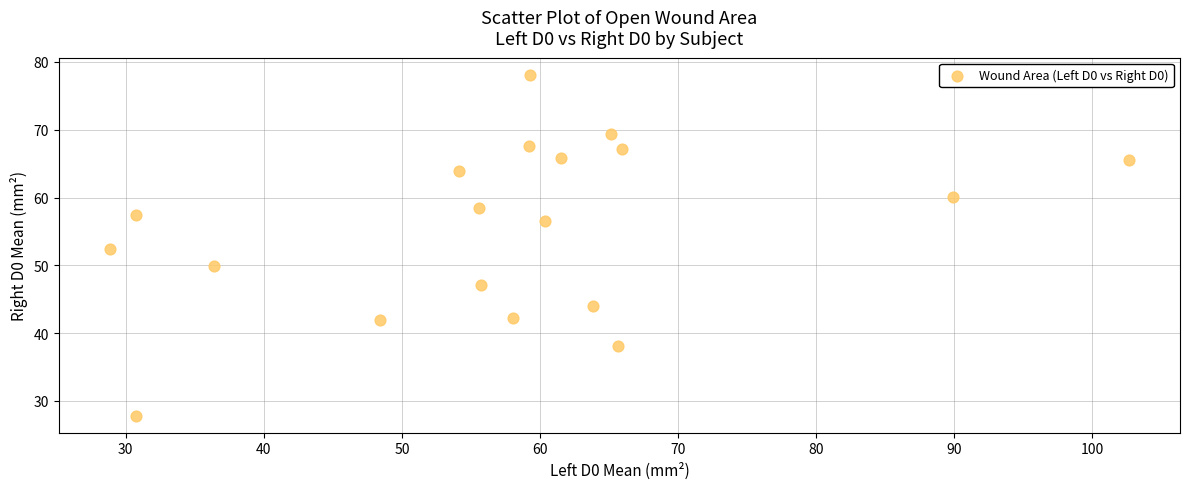

What is the range of X values (max minus min)?

73.8